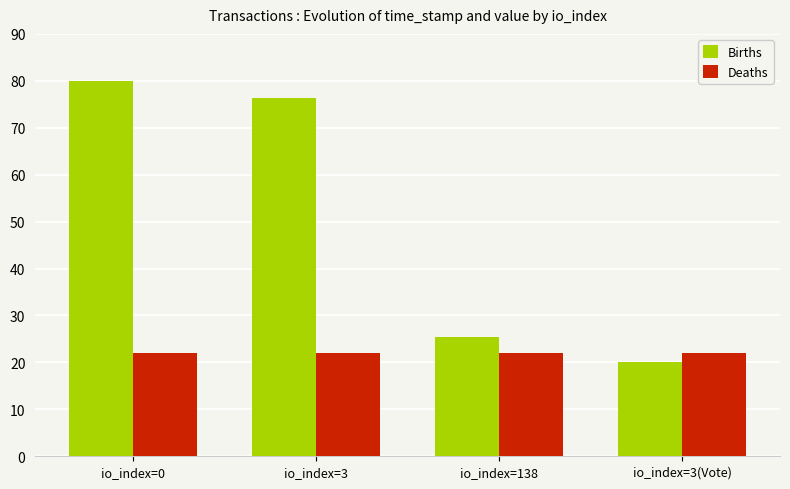

Rank the series by their average value, from lowest to highest.

Deaths, Births